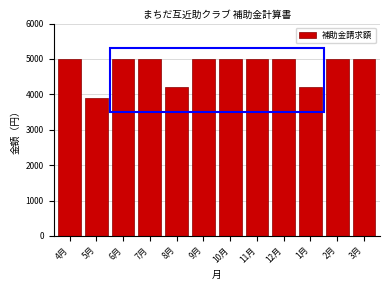

Reading left to right, extract all data points from this chart.

4月=5000	5月=3900	6月=5000	7月=5000	8月=4200	9月=5000	10月=5000	11月=5000	12月=5000	1月=4200	2月=5000	3月=5000